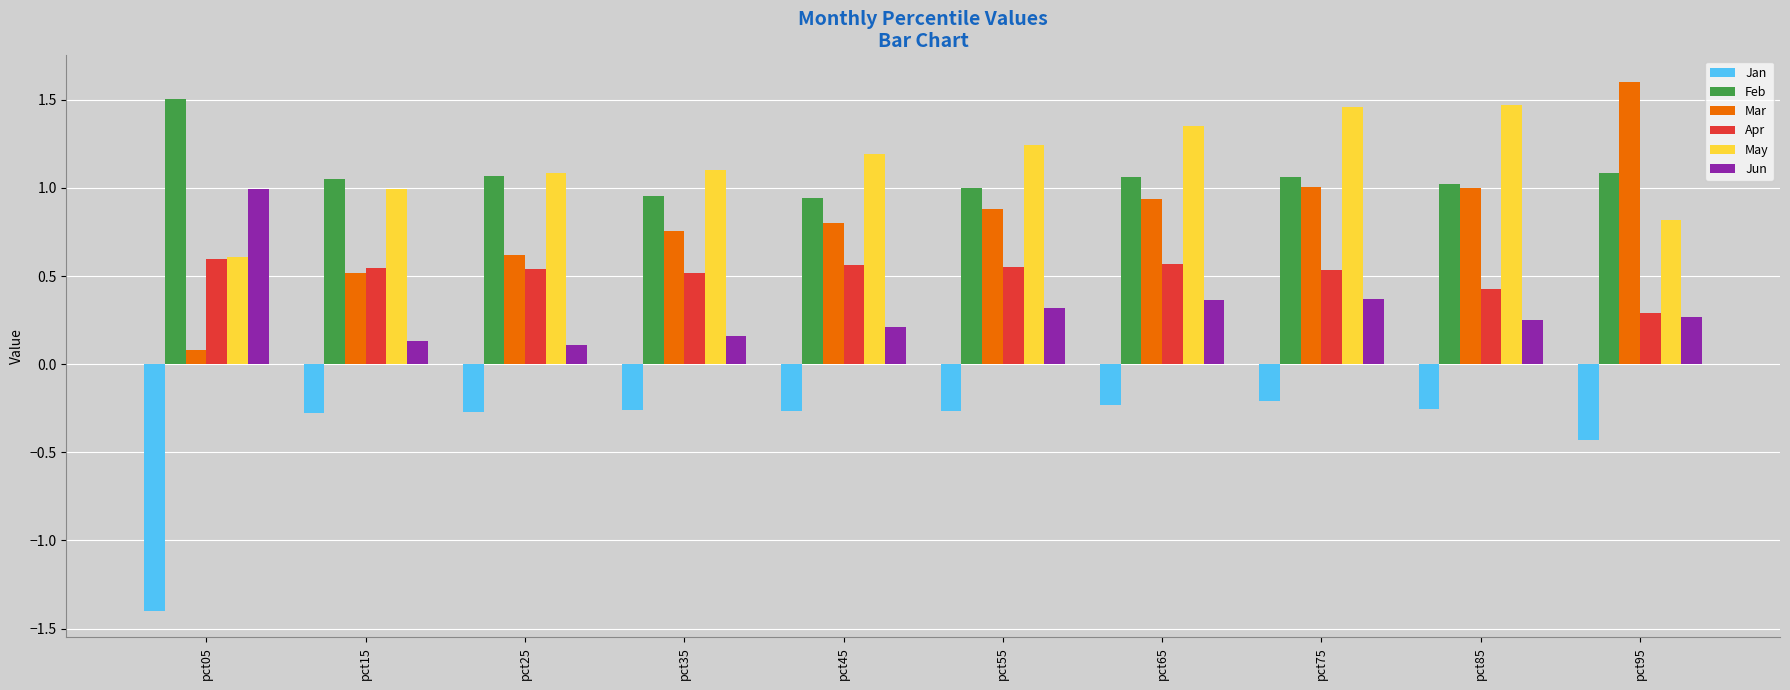

Which series has the largest total across all categories?

May